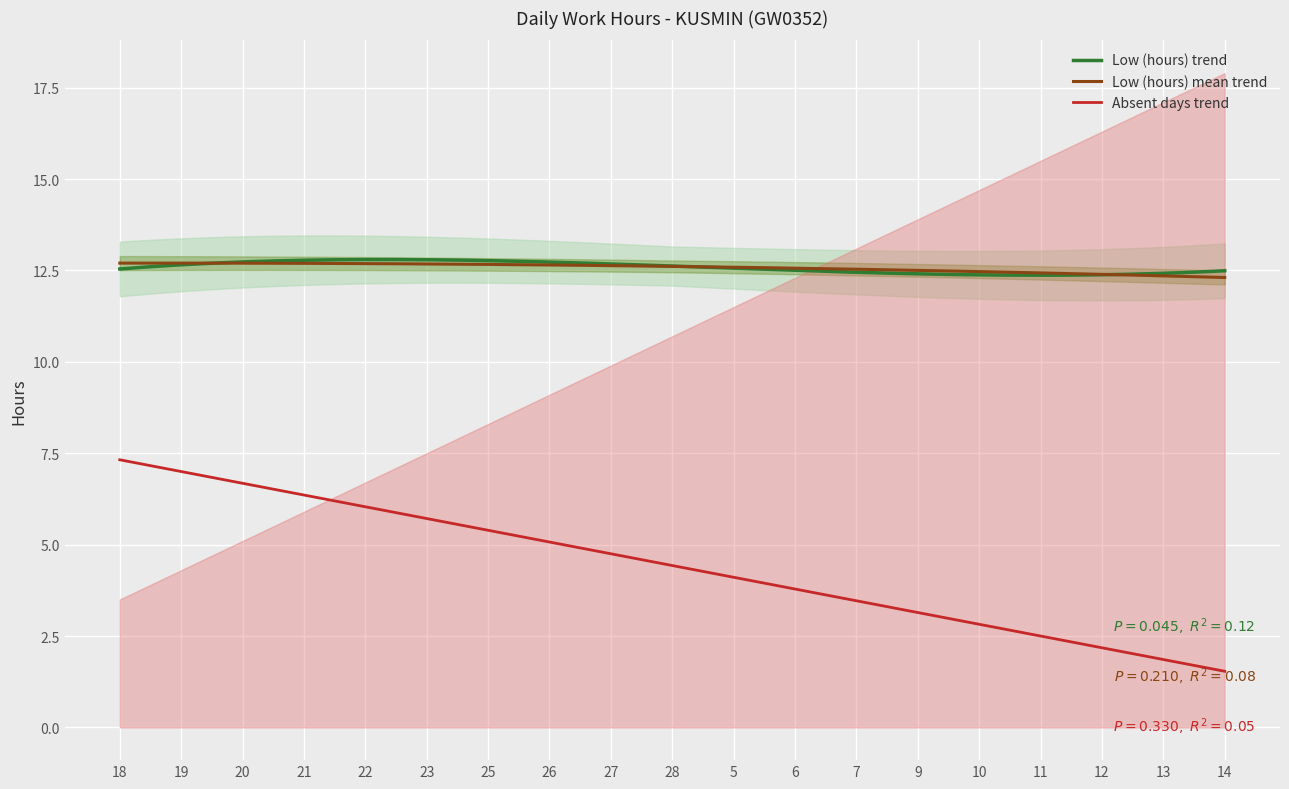

True or false: Break Total and Low (hours) cross at least once.

False